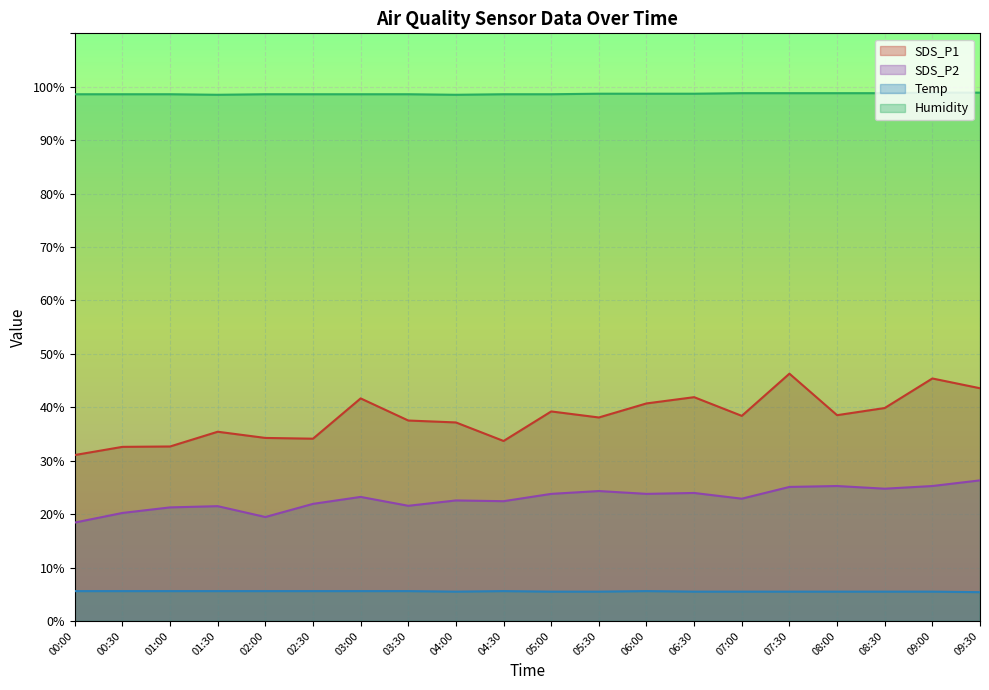

What is the minimum value shown in the chart?

5.4